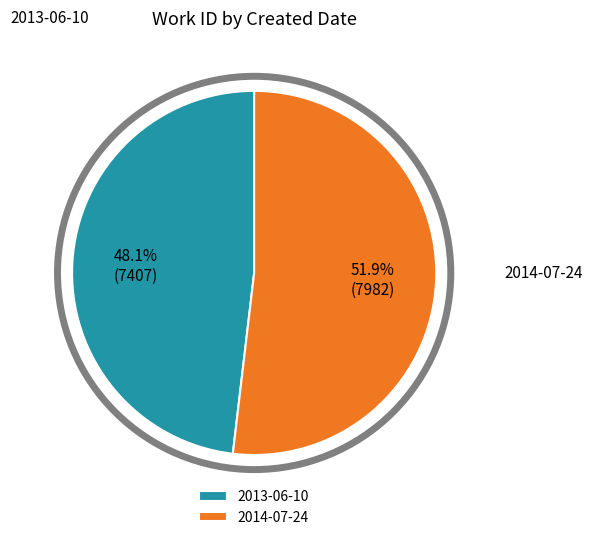

Which category has the biggest portion of the pie?

2014-07-24